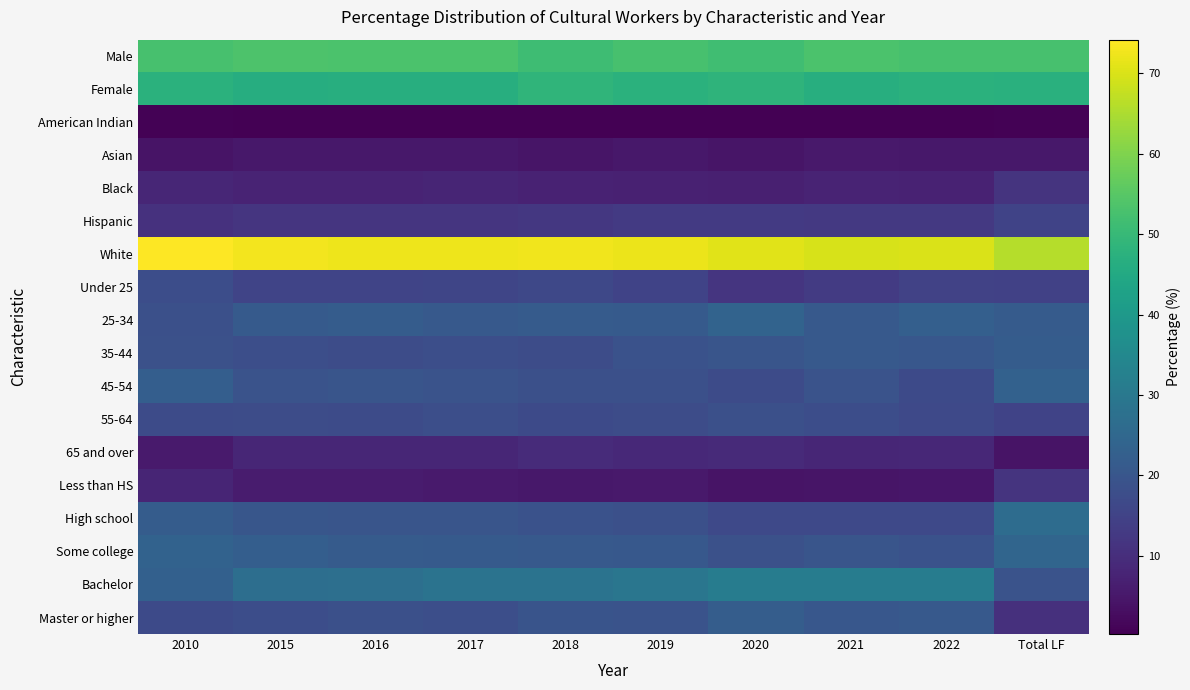

Which label corresponds to the largest value in the chart?

2010